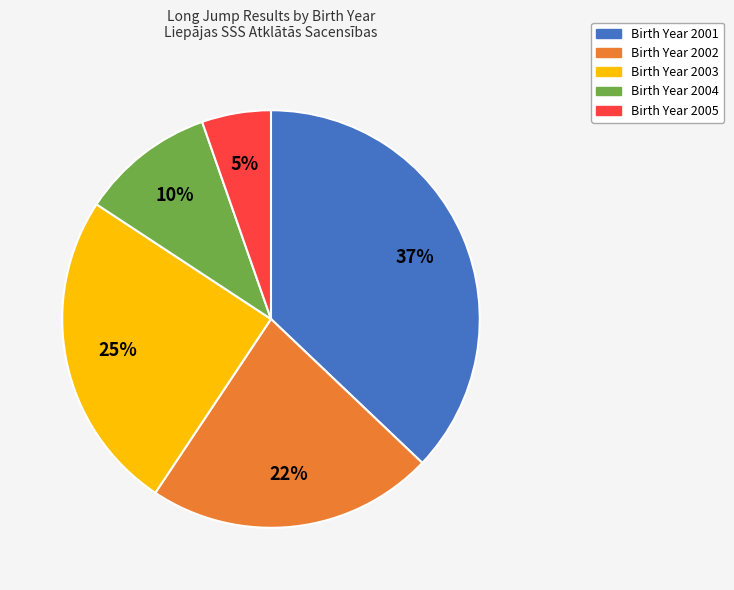

Is there any slice that represents more than half of the pie?

No